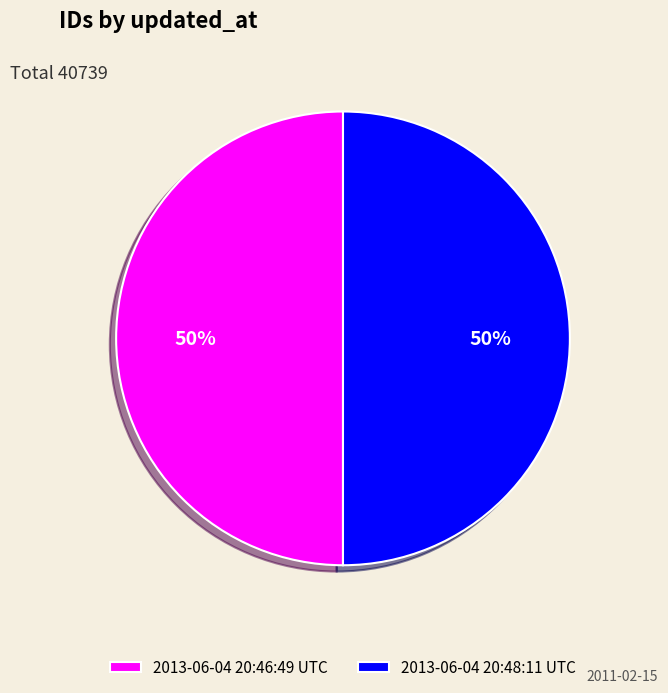

What percentage is the 2013-06-04 20:46:49 UTC slice, to the nearest percent?

50%